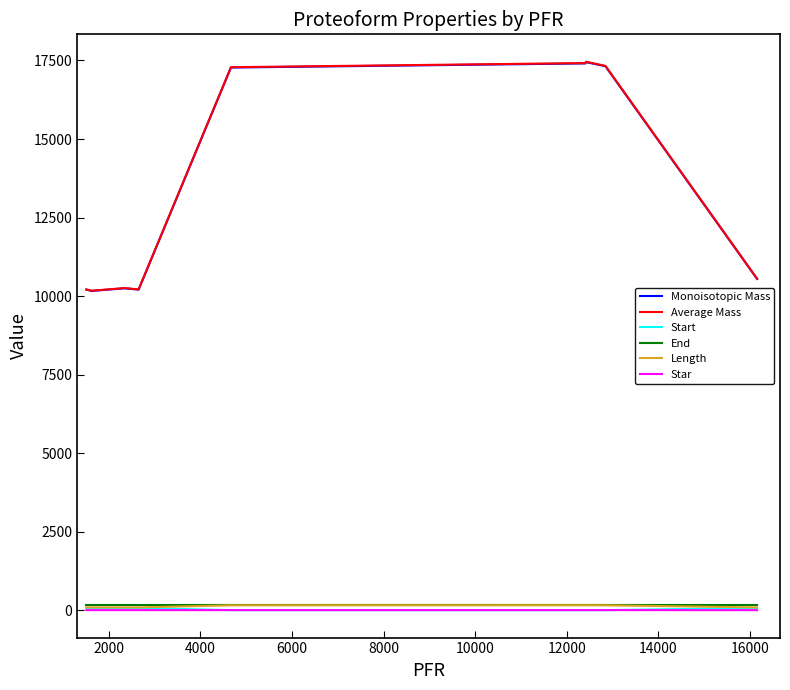

What is the greatest value displayed?

17459.3